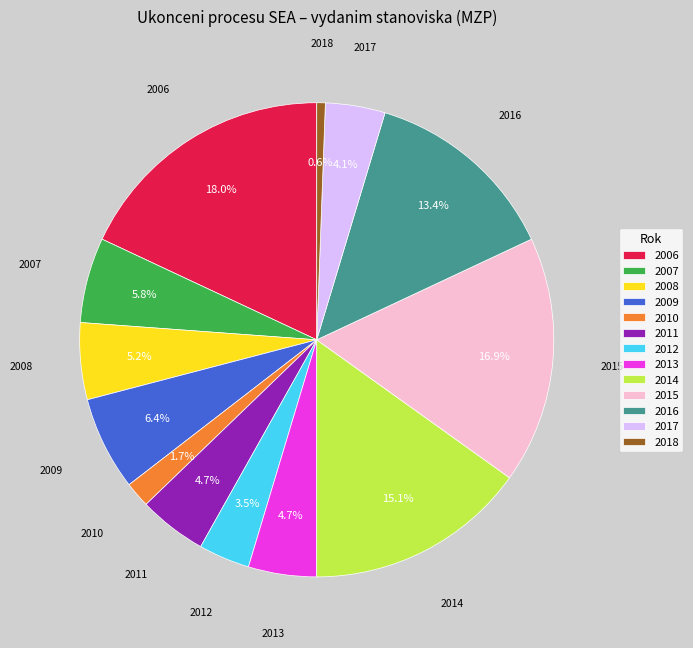

True or false: 2018 accounts for 1% of the total.

True